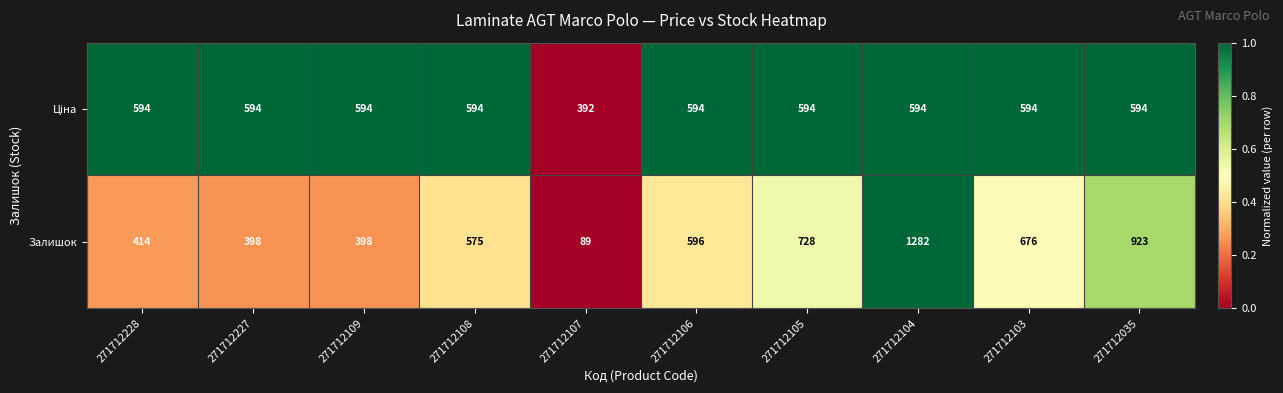

Which series has the largest total across all categories?

Залишок